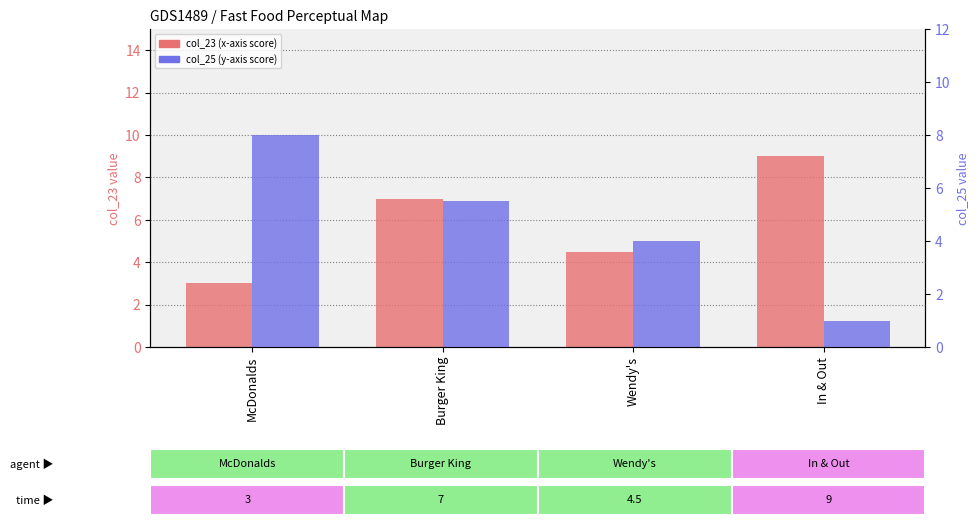

What is the lowest value of the col_25 series?

1.0